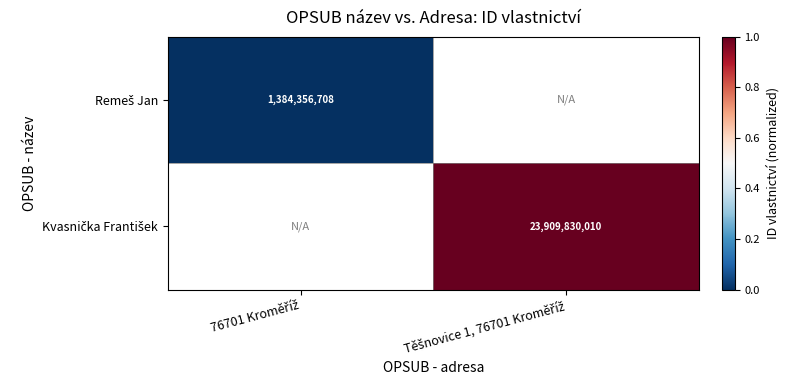

At how many categories does at least one series exceed 0?

1